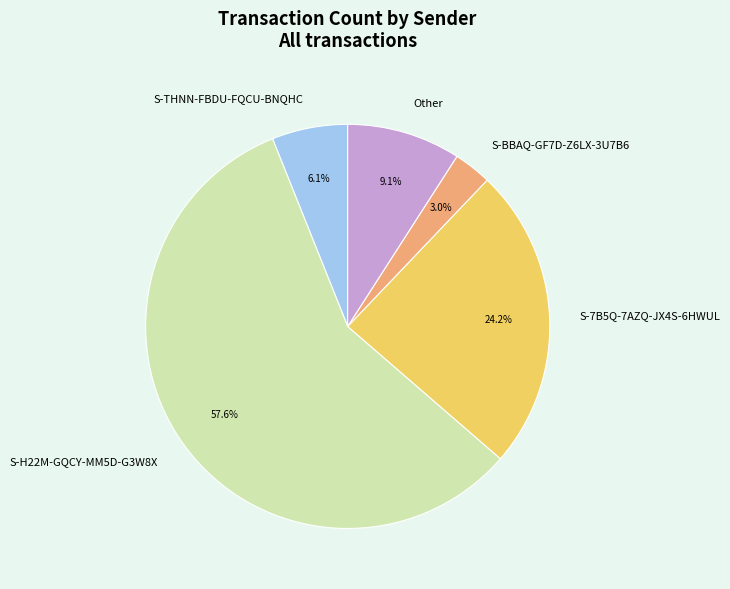

How many slices are in this pie chart?

5